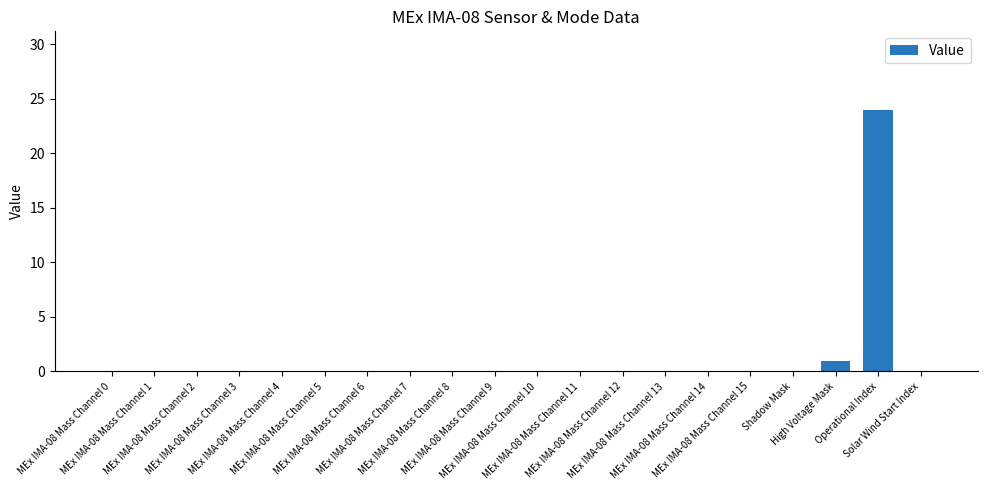

What is the greatest value displayed?

24